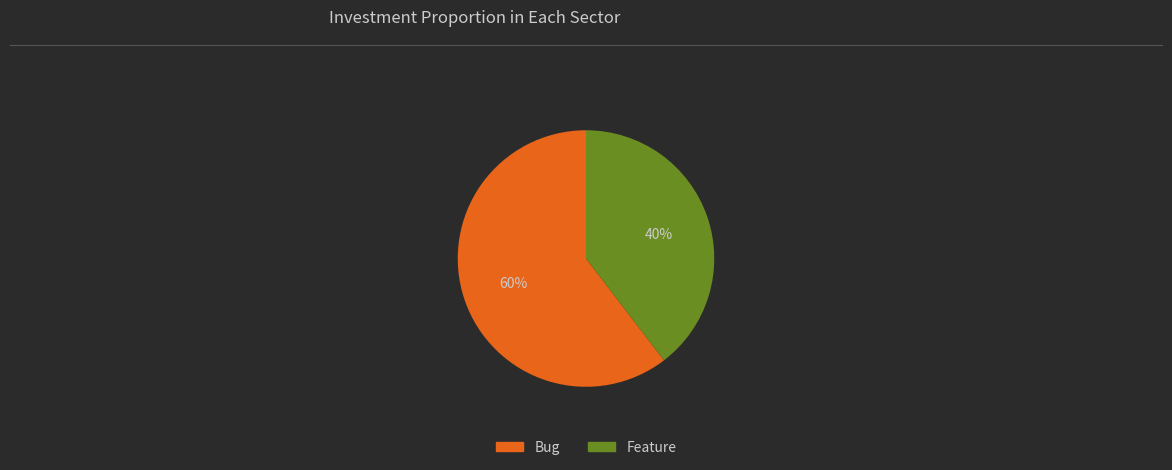

What is the ratio of the value at Feature to the value at Bug?

0.7